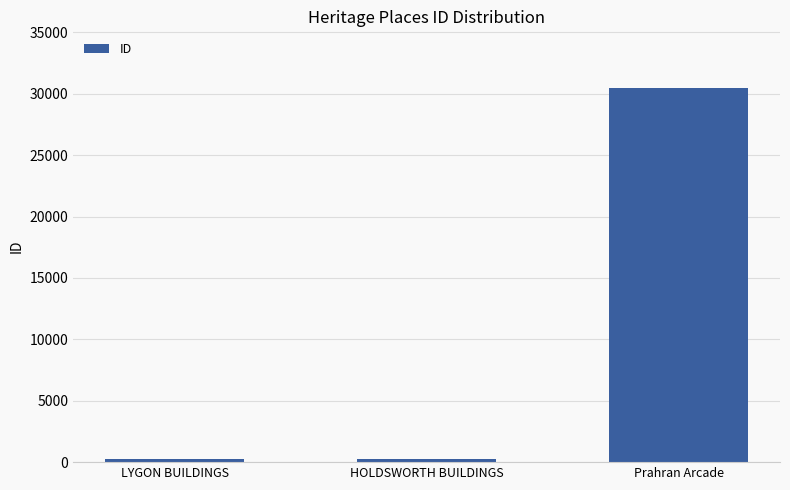

What is the label of the 1st bar from the left?

LYGON BUILDINGS